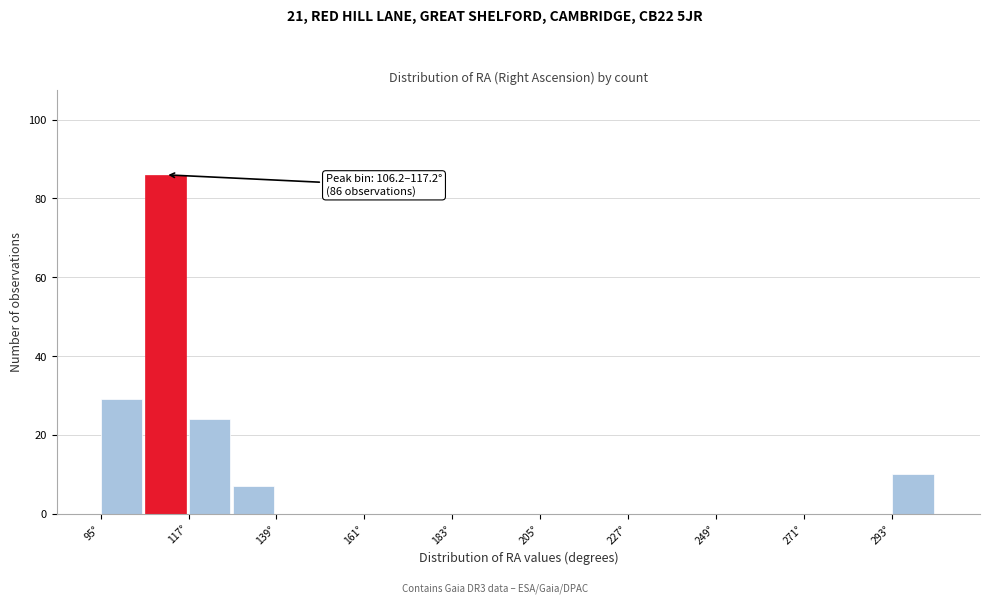

Read against the x-axis, roughly where is the centre of the tallest bar?

110